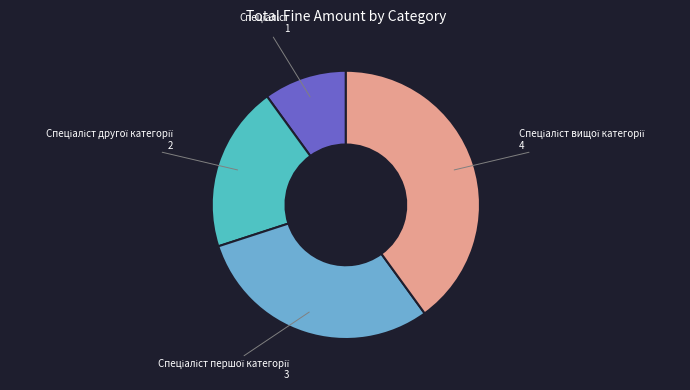

Count the number of slices in the pie.

4